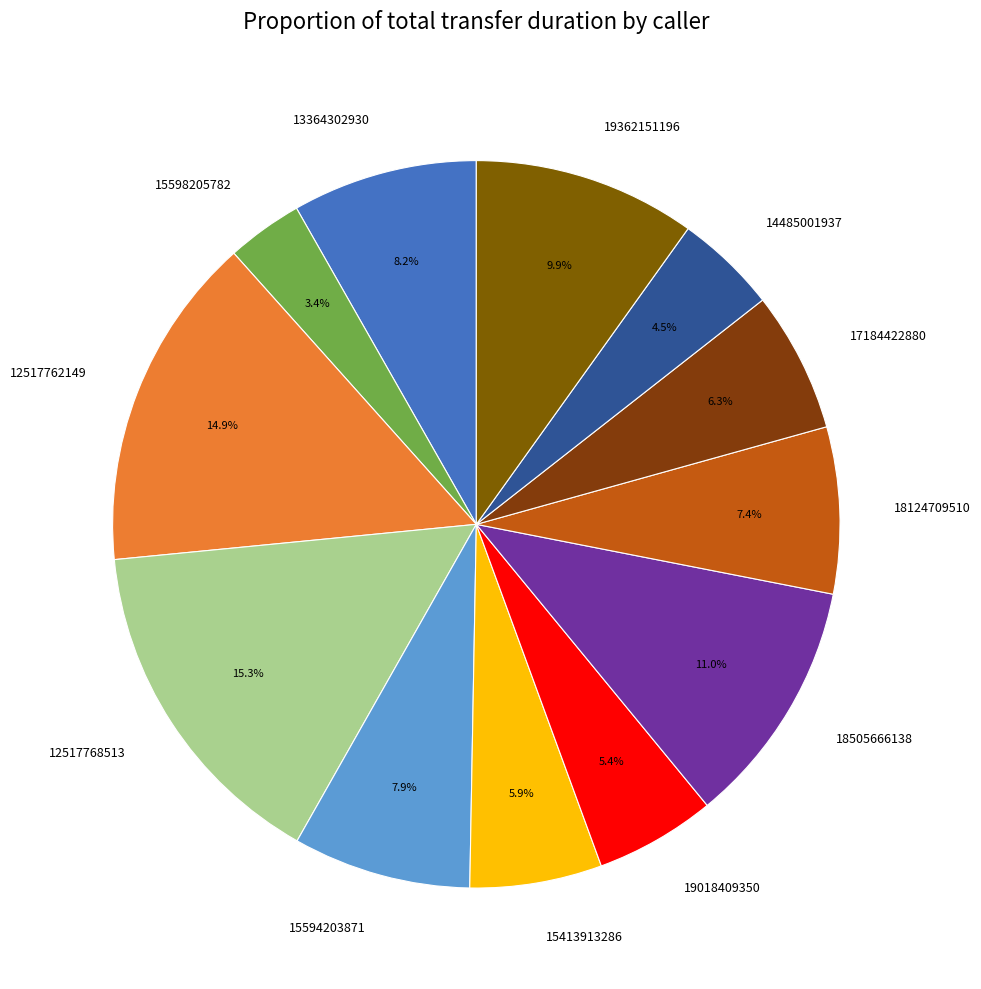

To the nearest percent, what portion does 15598205782 represent?

3%